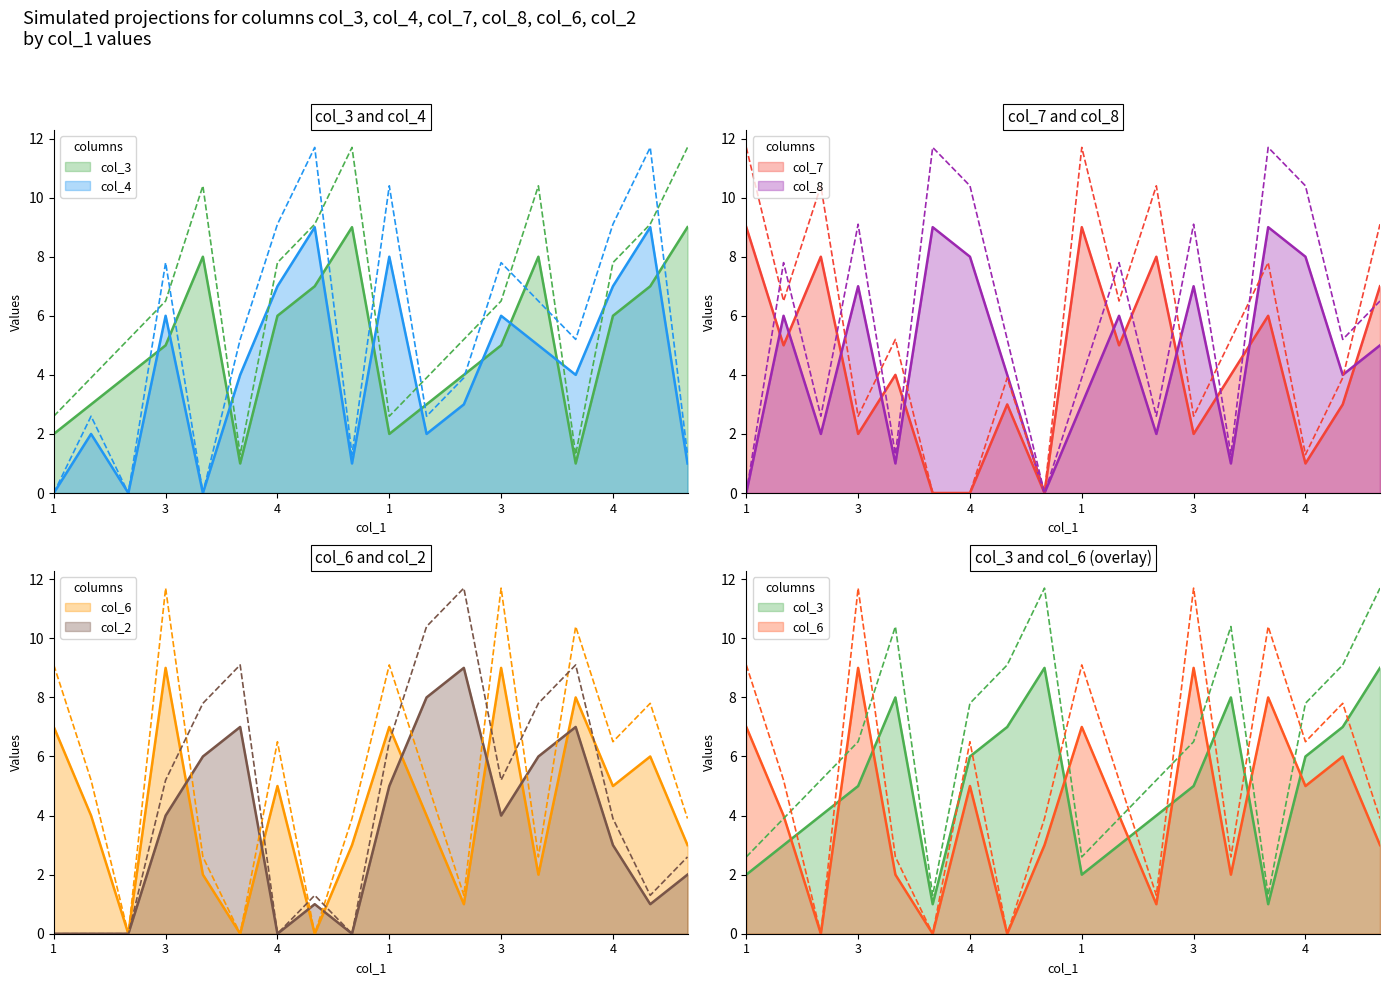

Rank the series by their maximum value, from highest to lowest.

col_3, col_4, col_7, col_8, col_6, col_2